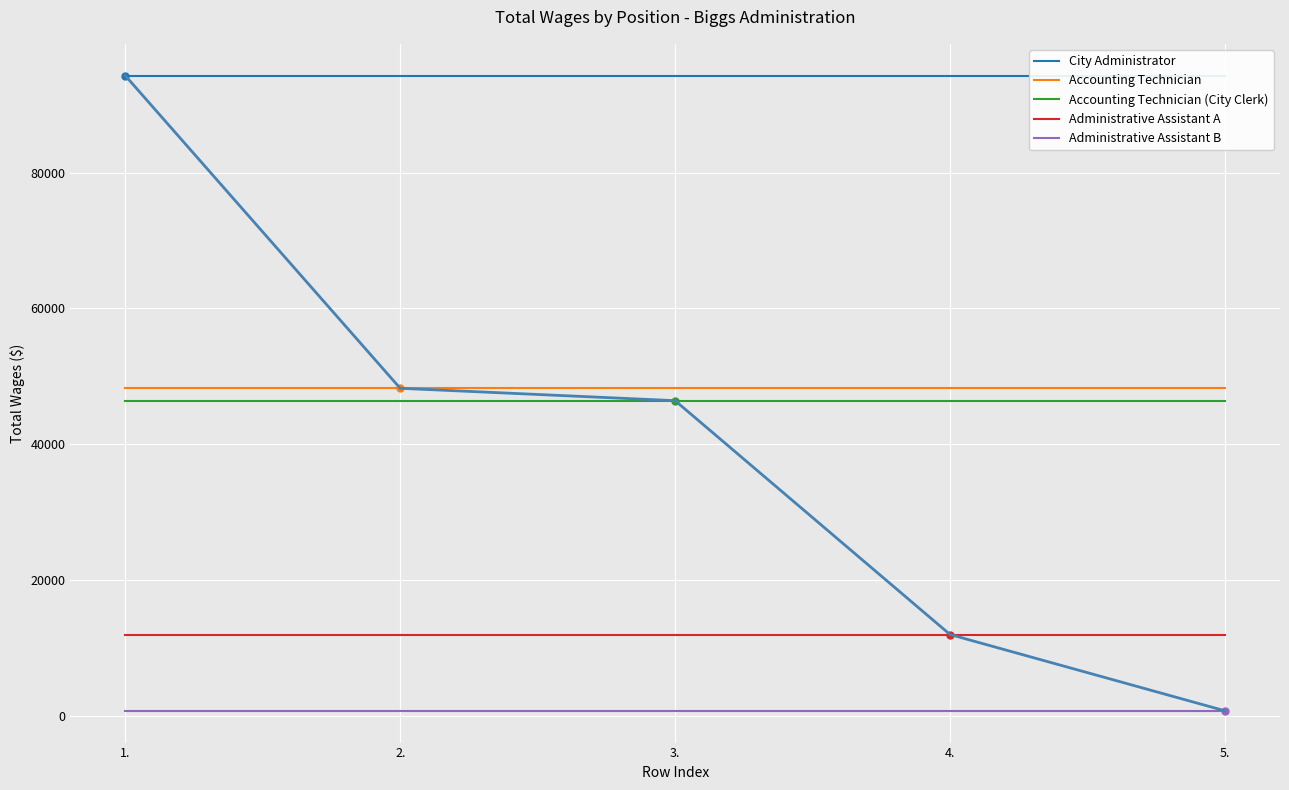

The Administrative Assistant B series shows 1148 at 4.. True or false?

False